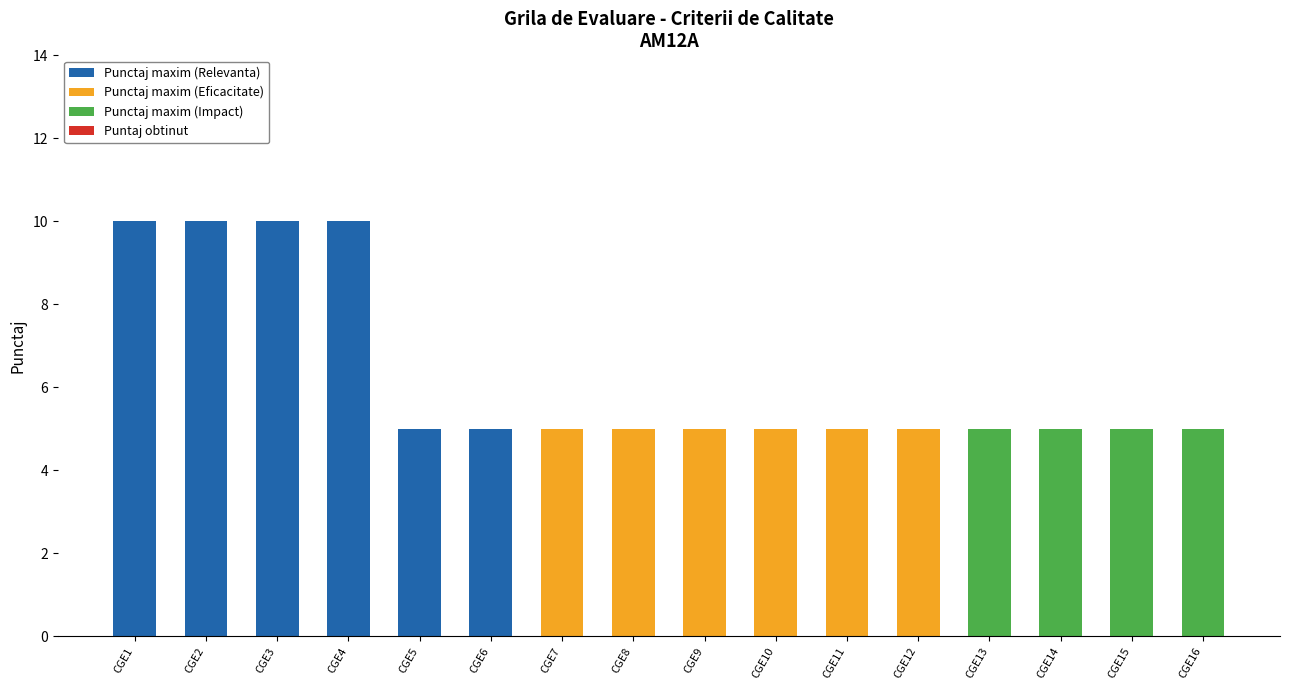

Is it true that Punctaj maxim (Relevanta) equals 4 at CGE8?

False